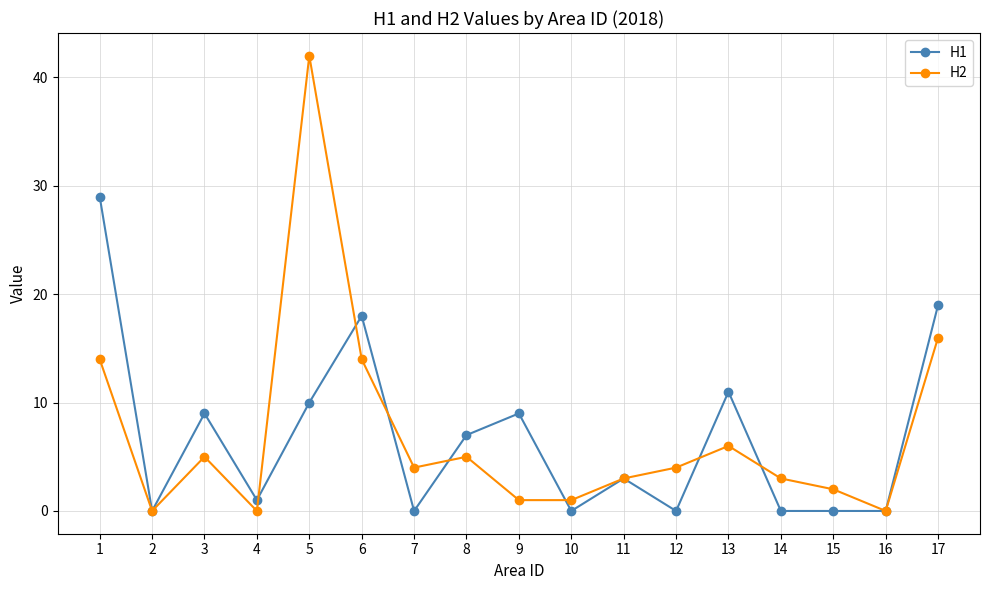

Which category has the highest value across all series?

5